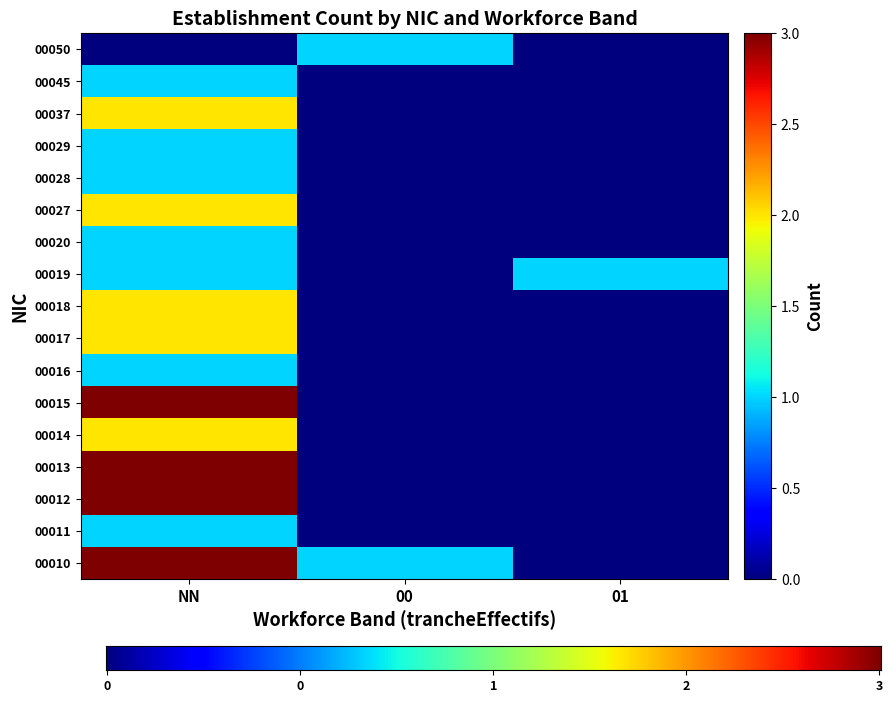

What is the sum of all 00019 values?

2